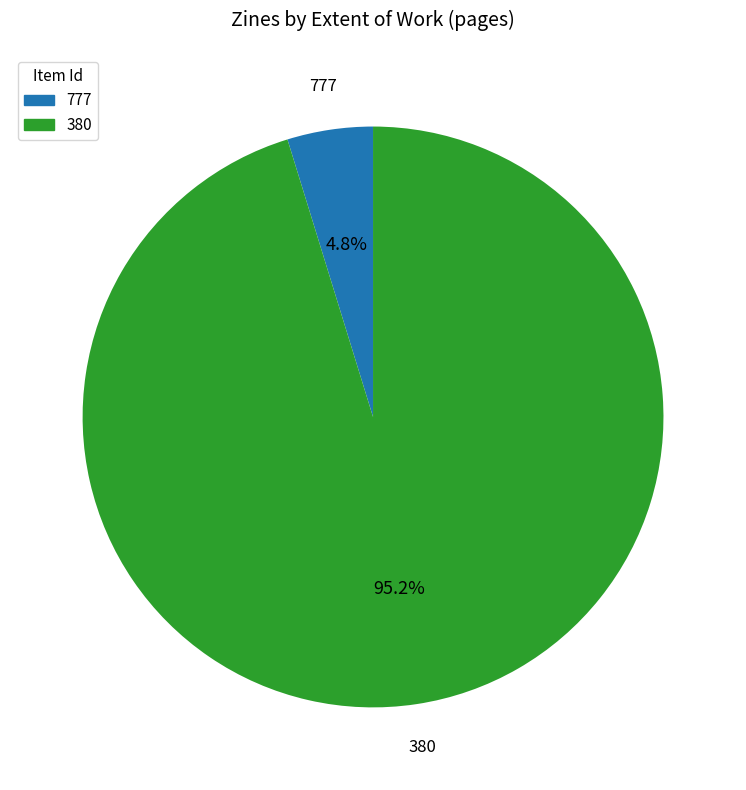

Between 777 and 380, which is larger?

380